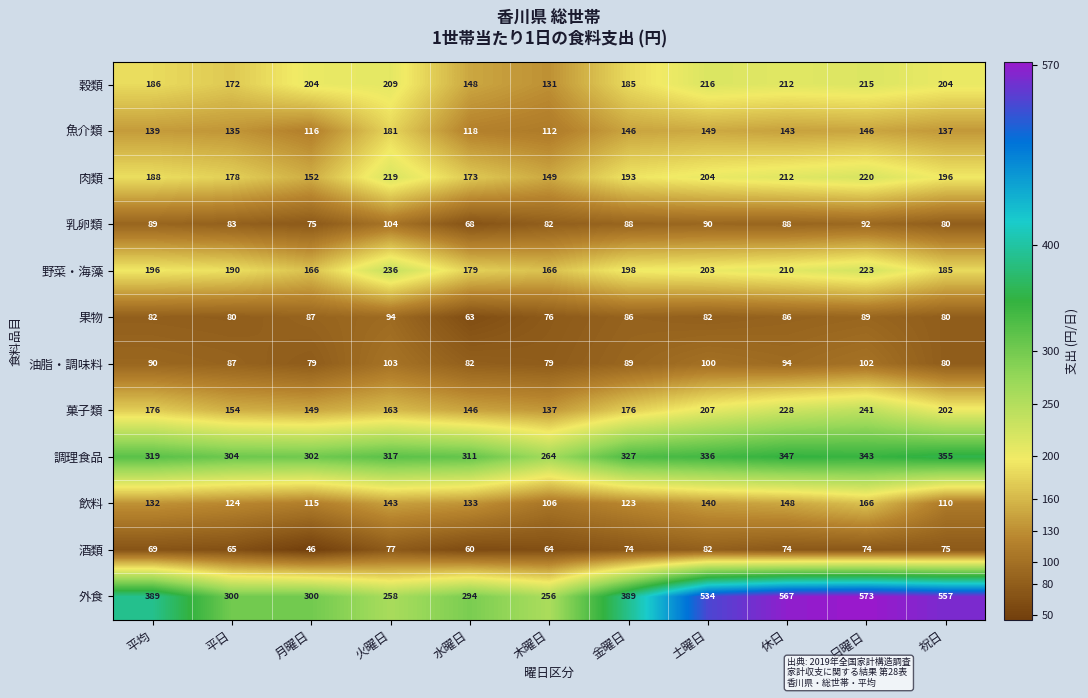

Which series changed the most between 水曜日 and 祝日?

外食